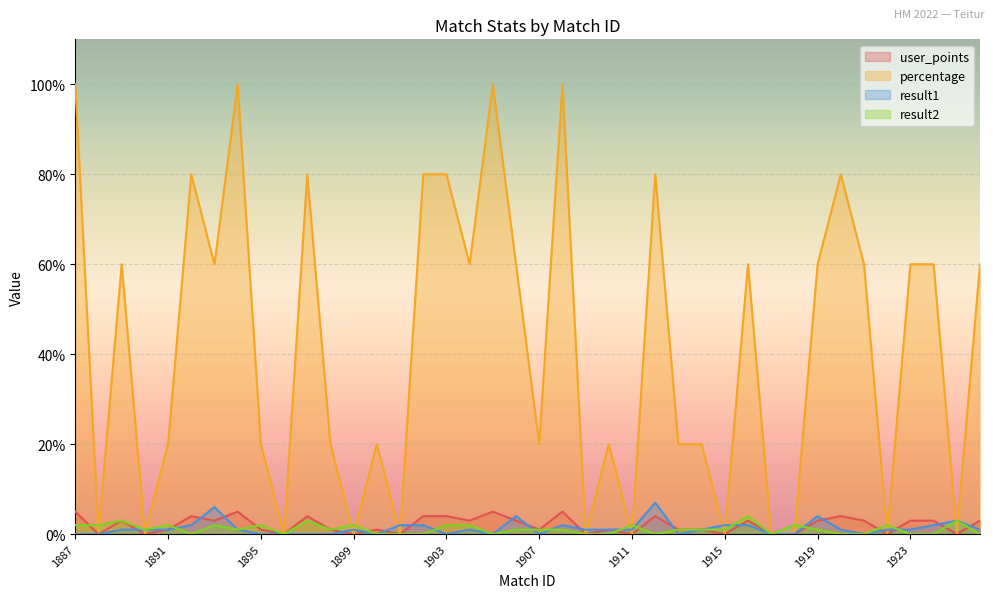

Reading right to left, list all the values displayed in this chart.

user_points: 1926=3	1925=0	1924=3	1923=3	1922=0	1921=3	1920=4	1919=3	1918=0	1917=0	1916=3	1915=0	1914=1	1913=1	1912=4	1911=0	1910=1	1909=0	1908=5	1907=1	1906=3	1905=5	1904=3	1903=4	1902=4	1901=0	1900=1	1899=0	1898=1	1897=4	1896=0	1895=1	1894=5	1893=3	1892=4	1891=1	1890=0	1889=3	1888=0	1887=5
percentage: 1926=60	1925=0	1924=60	1923=60	1922=0	1921=60	1920=80	1919=60	1918=0	1917=0	1916=60	1915=0	1914=20	1913=20	1912=80	1911=0	1910=20	1909=0	1908=100	1907=20	1906=60	1905=100	1904=60	1903=80	1902=80	1901=0	1900=20	1899=0	1898=20	1897=80	1896=0	1895=20	1894=100	1893=60	1892=80	1891=20	1890=0	1889=60	1888=0	1887=100
result1: 1926=1	1925=3	1924=2	1923=1	1922=1	1921=0	1920=1	1919=4	1918=0	1917=0	1916=2	1915=2	1914=1	1913=0	1912=7	1911=1	1910=1	1909=1	1908=2	1907=0	1906=4	1905=0	1904=1	1903=0	1902=2	1901=2	1900=0	1899=1	1898=0	1897=0	1896=0	1895=0	1894=1	1893=6	1892=2	1891=1	1890=1	1889=1	1888=0	1887=0
result2: 1926=0	1925=3	1924=0	1923=0	1922=2	1921=0	1920=0	1919=1	1918=2	1917=0	1916=4	1915=1	1914=1	1913=1	1912=0	1911=2	1910=0	1909=0	1908=1	1907=1	1906=1	1905=0	1904=2	1903=2	1902=0	1901=0	1900=0	1899=2	1898=1	1897=3	1896=0	1895=2	1894=1	1893=2	1892=0	1891=2	1890=1	1889=3	1888=2	1887=2